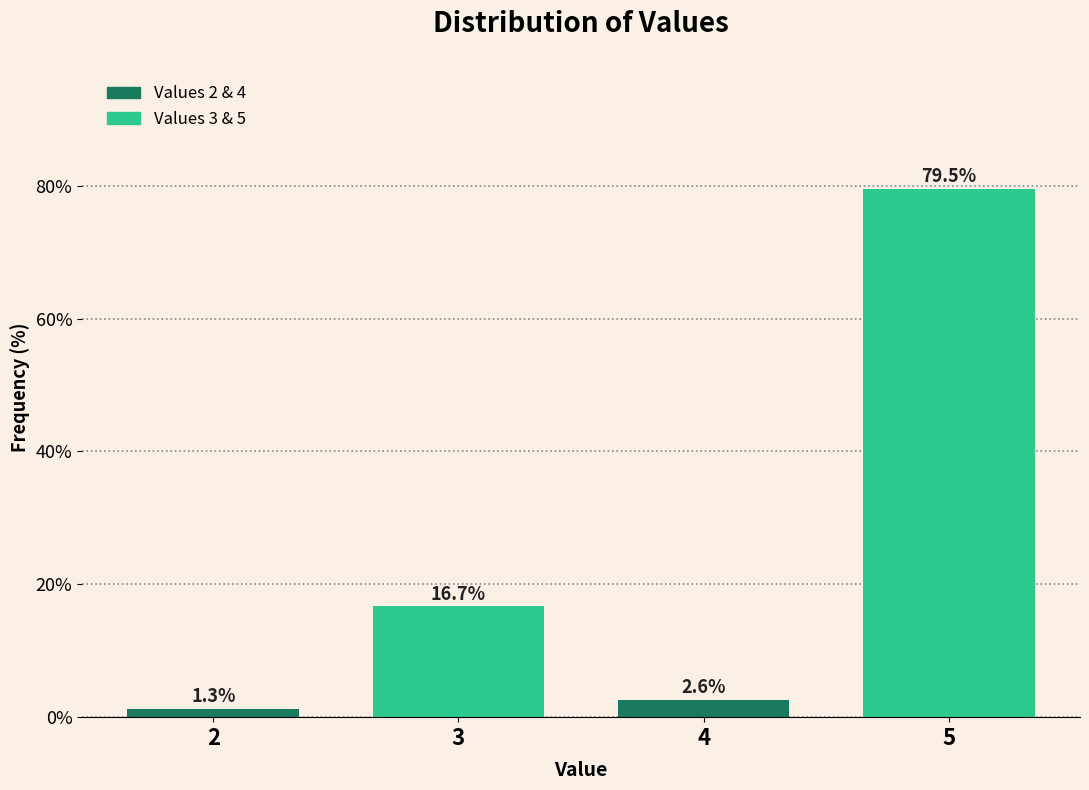

Reading left to right, transcribe this chart: for each bar, give the range it covers on the x-axis and its height.

1.5 to 2.5: 1.3
2.5 to 3.5: 16.7
3.5 to 4.5: 2.6
4.5 to 5.5: 79.5